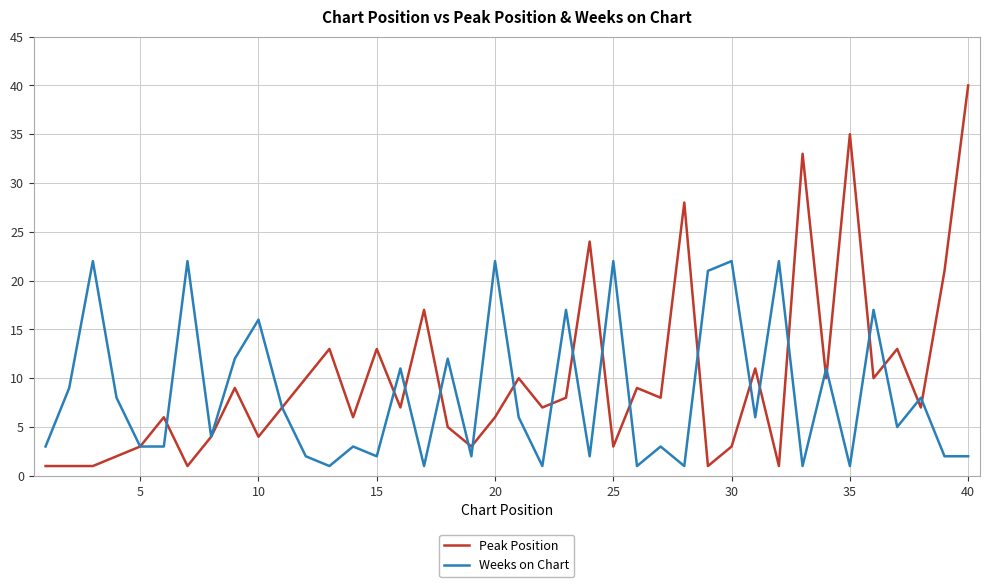

How many categories are shown in the chart?

40